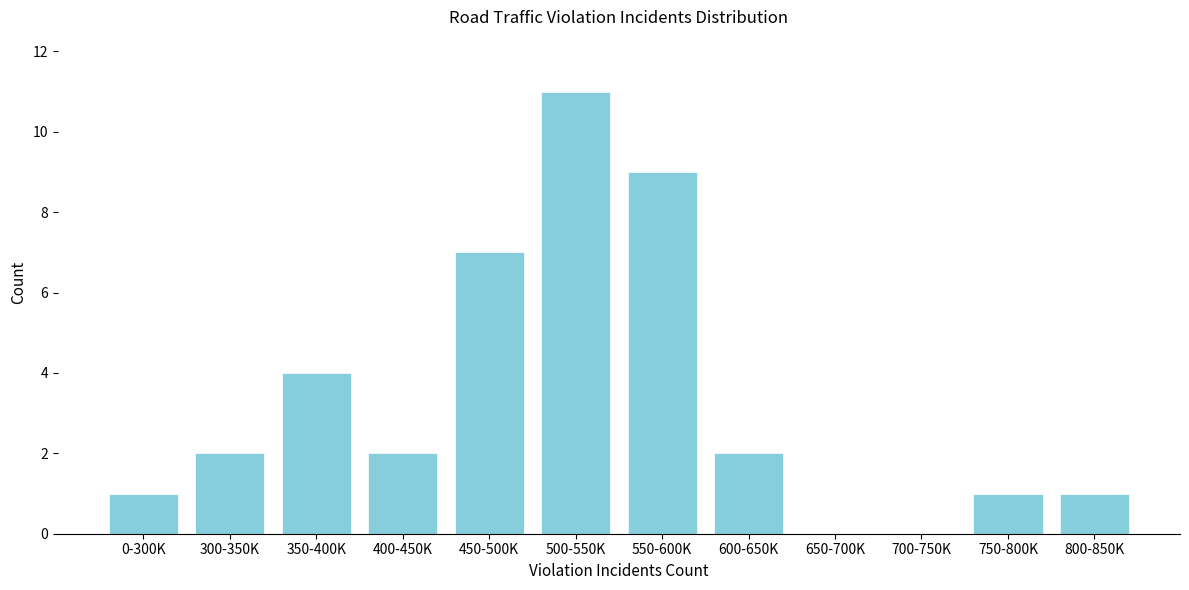

Reading right to left, transcribe all the data shown in this chart.

800-850K=1	750-800K=1	700-750K=0	650-700K=0	600-650K=2	550-600K=9	500-550K=11	450-500K=7	400-450K=2	350-400K=4	300-350K=2	0-300K=1